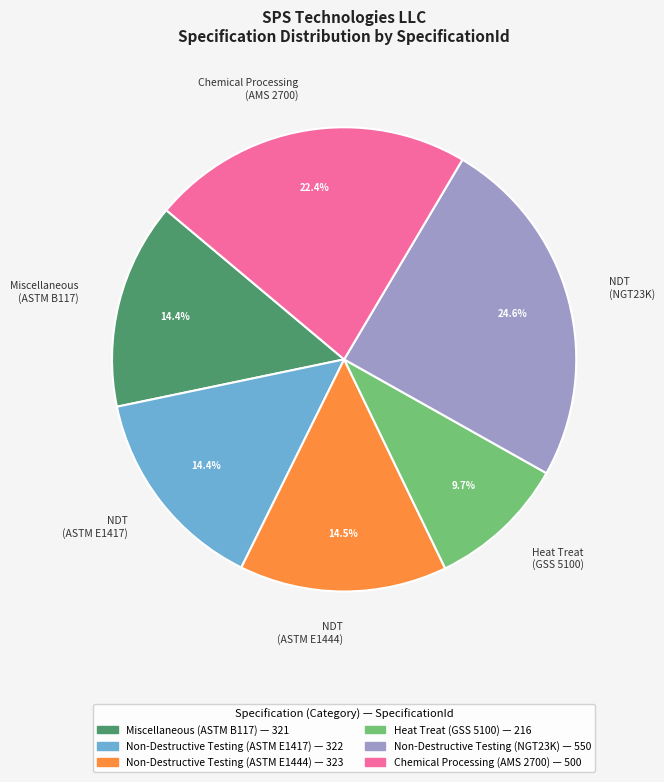

To the nearest percent, what is the difference between the Miscellaneous (ASTM B117) and Heat Treat (GSS 5100) slice percentages?

5%